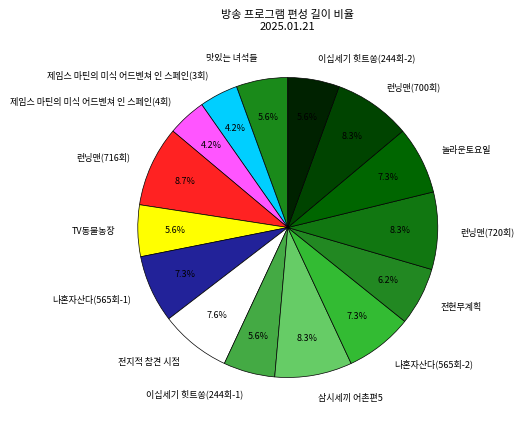

Approximately how many times larger is the value at 나혼자산다(565회-1) compared to 맛있는 녀석들?

1.3